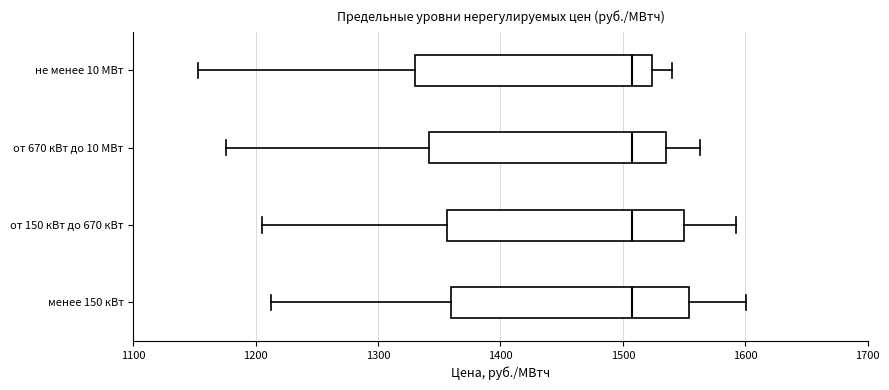

Reading bottom to top, transcribe this box plot: for each box, give where its median line is, the range the box spans, and where its two whiskers end, as read against the x-axis. The values are not printed on the chart, so give them approximately, as read against the axis.

менее 150 кВт: median 1510, box 1360 to 1550, whiskers 1210 to 1600
от 150 кВт до 670 кВт: median 1510, box 1360 to 1550, whiskers 1210 to 1590
от 670 кВт до 10 МВт: median 1510, box 1340 to 1540, whiskers 1180 to 1560
не менее 10 МВт: median 1510, box 1330 to 1520, whiskers 1150 to 1540